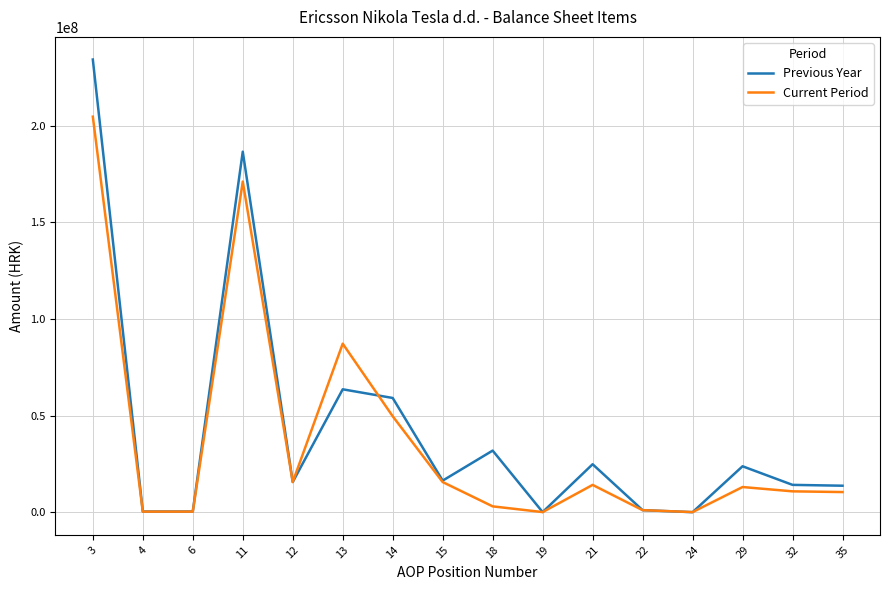

At 13, list the series in order from smallest to largest.

Previous Year, Current Period